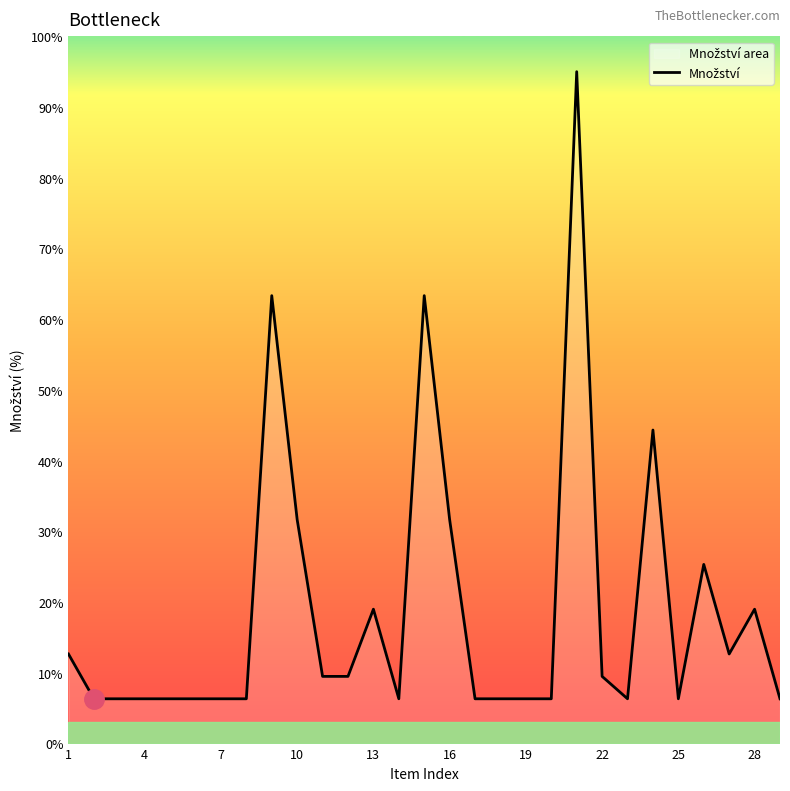

Reading left to right, what are all the values shown in this chart?

12.7	6.3	6.3	6.3	6.3	6.3	6.3	6.3	63.3	31.7	9.5	9.5	19.0	6.3	63.3	31.7	6.3	6.3	6.3	6.3	95.0	9.5	6.3	44.3	6.3	25.3	12.7	19.0	6.3